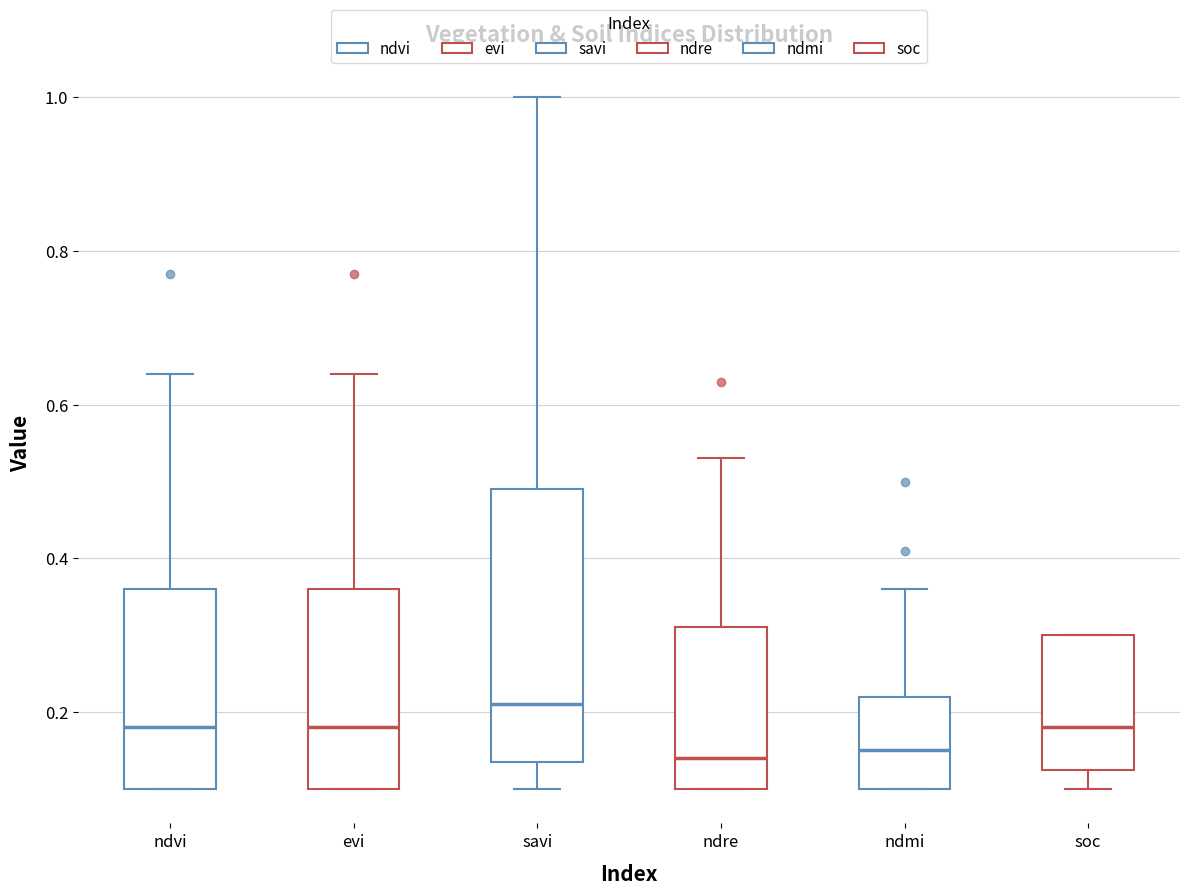

Reading left to right, read every box against the y-axis: the position of its median line, the range the box covers, and the ends of its whiskers. The values are not printed on the chart, so give them approximately, as read against the axis.

ndvi: median 0.18, box 0.10 to 0.36, whiskers 0.10 to 0.64
evi: median 0.18, box 0.10 to 0.36, whiskers 0.10 to 0.64
savi: median 0.22, box 0.14 to 0.50, whiskers 0.10 to 1.00
ndre: median 0.14, box 0.10 to 0.32, whiskers 0.10 to 0.54
ndmi: median 0.16, box 0.10 to 0.22, whiskers 0.10 to 0.36
soc: median 0.18, box 0.12 to 0.30, whiskers 0.10 to 0.30